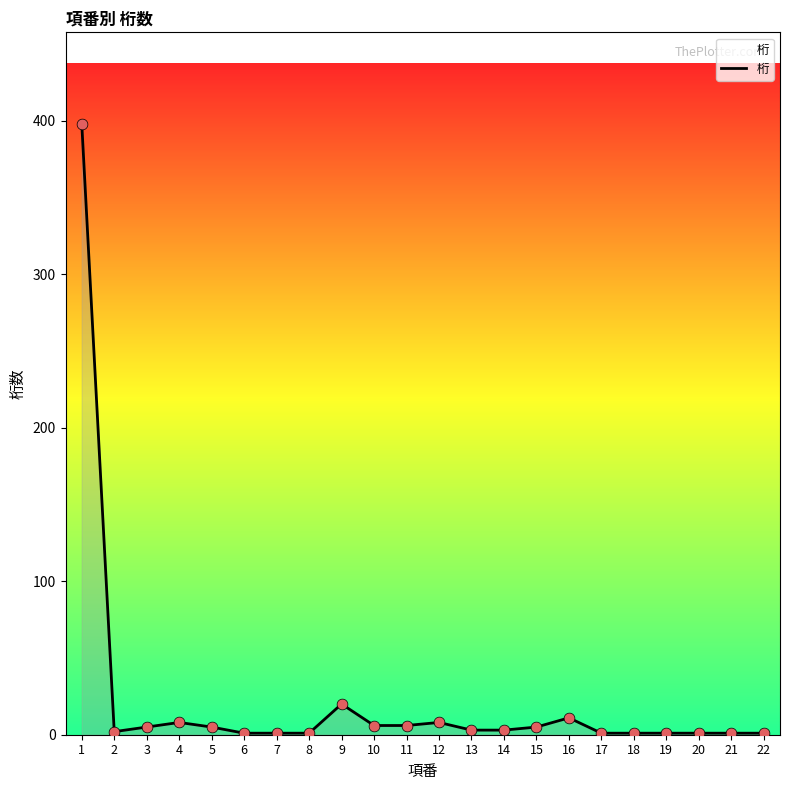

Approximately how many times larger is the value at 3 compared to 8?

5.0